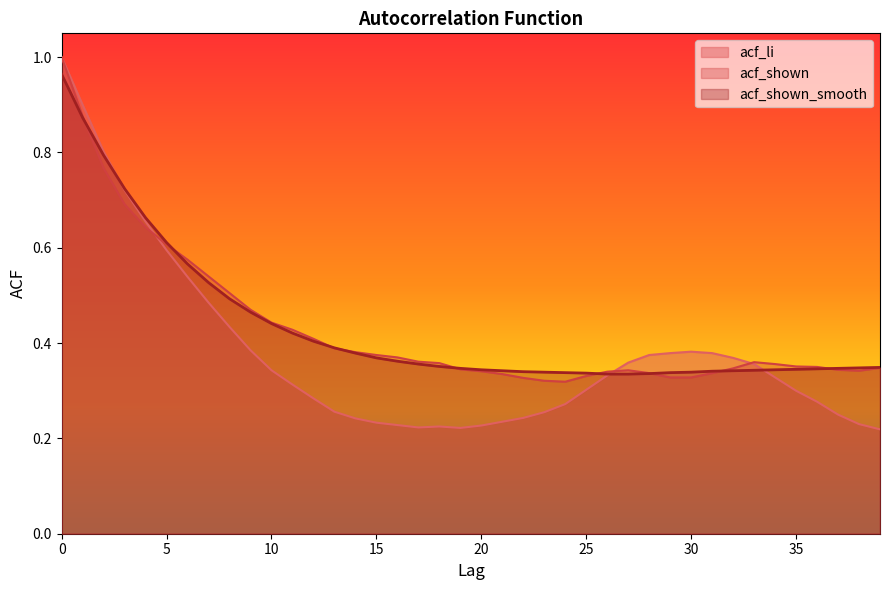

Which series has the largest total across all categories?

acf_shown_smooth